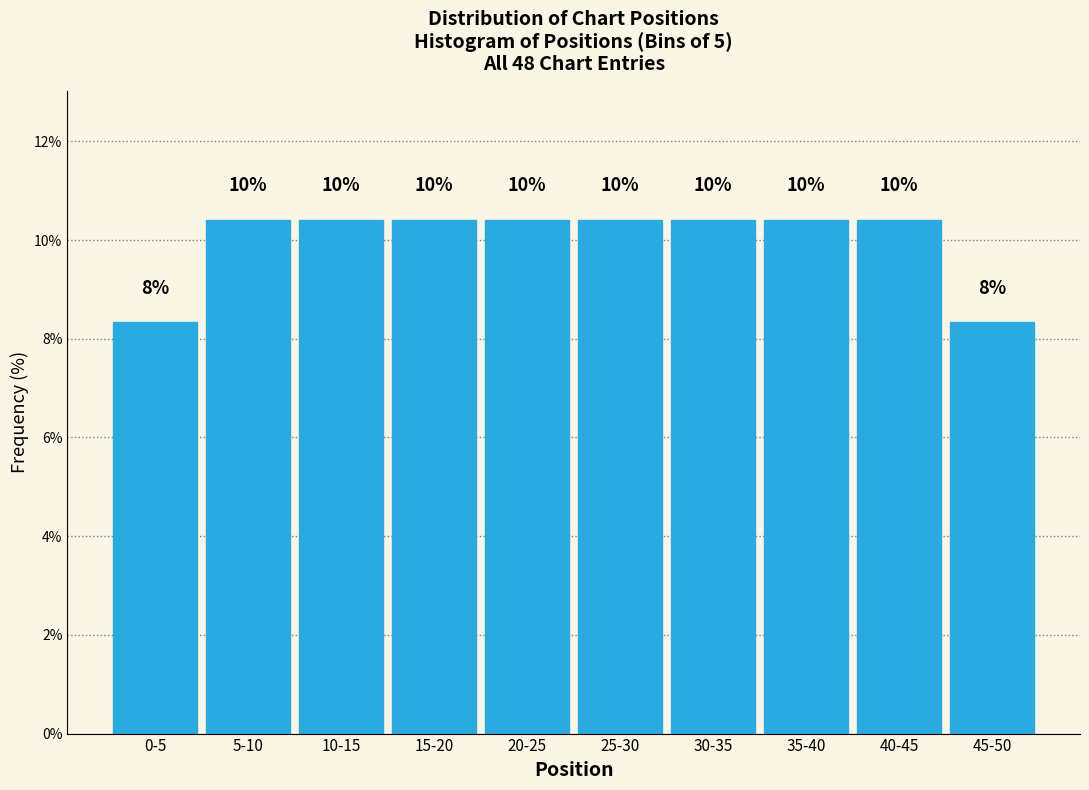

How many bars are there in total?

10